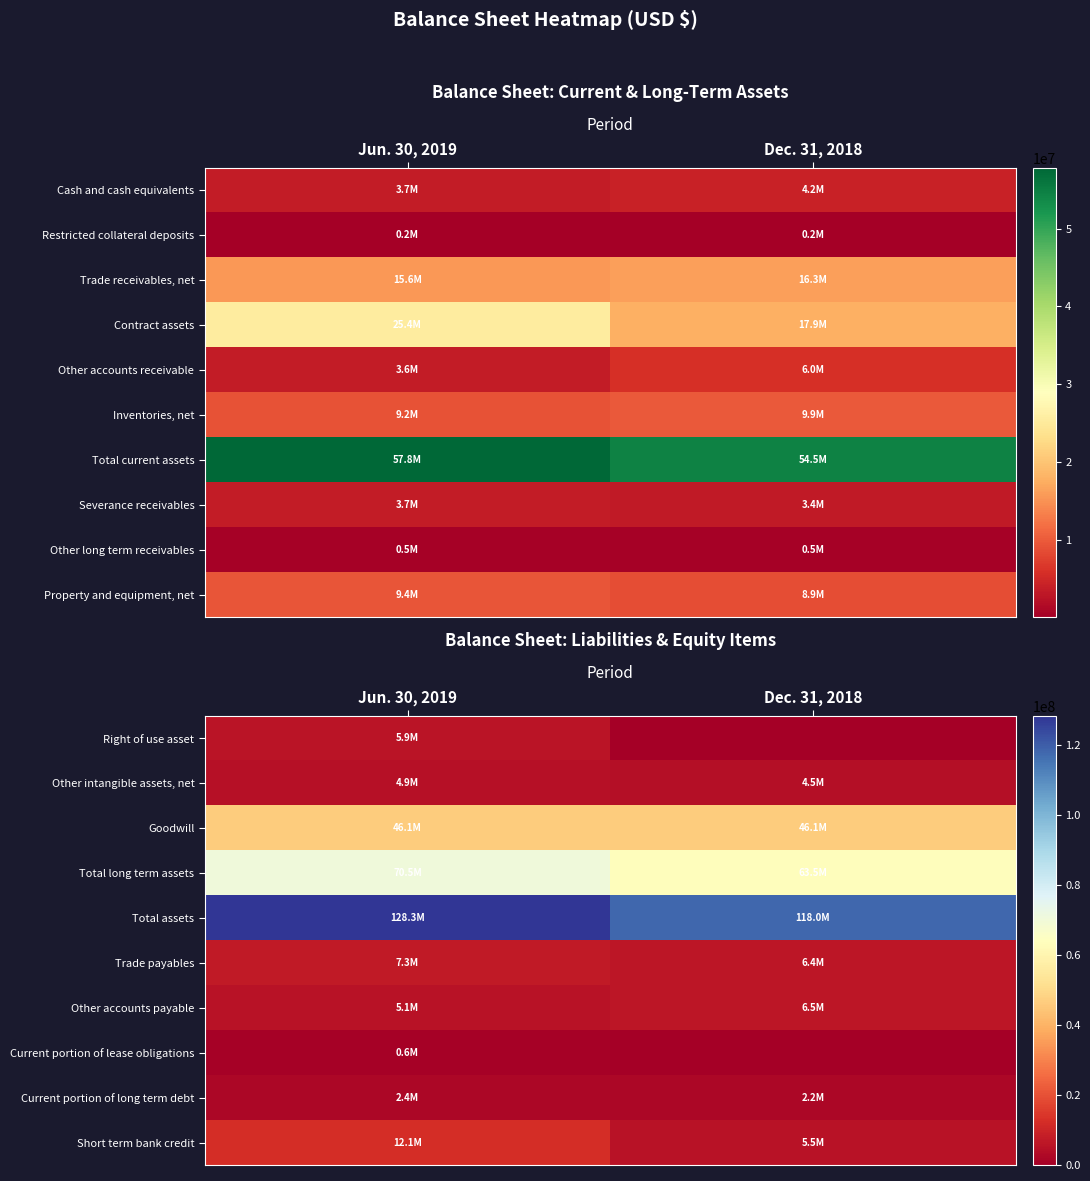

What is the maximum value for Other accounts payable?

6498045